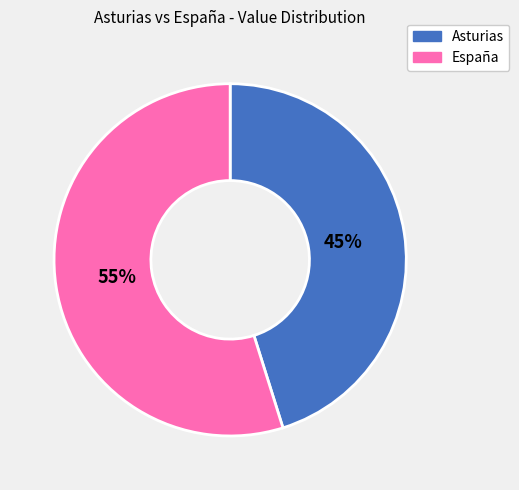

How many slices are in this pie chart?

2